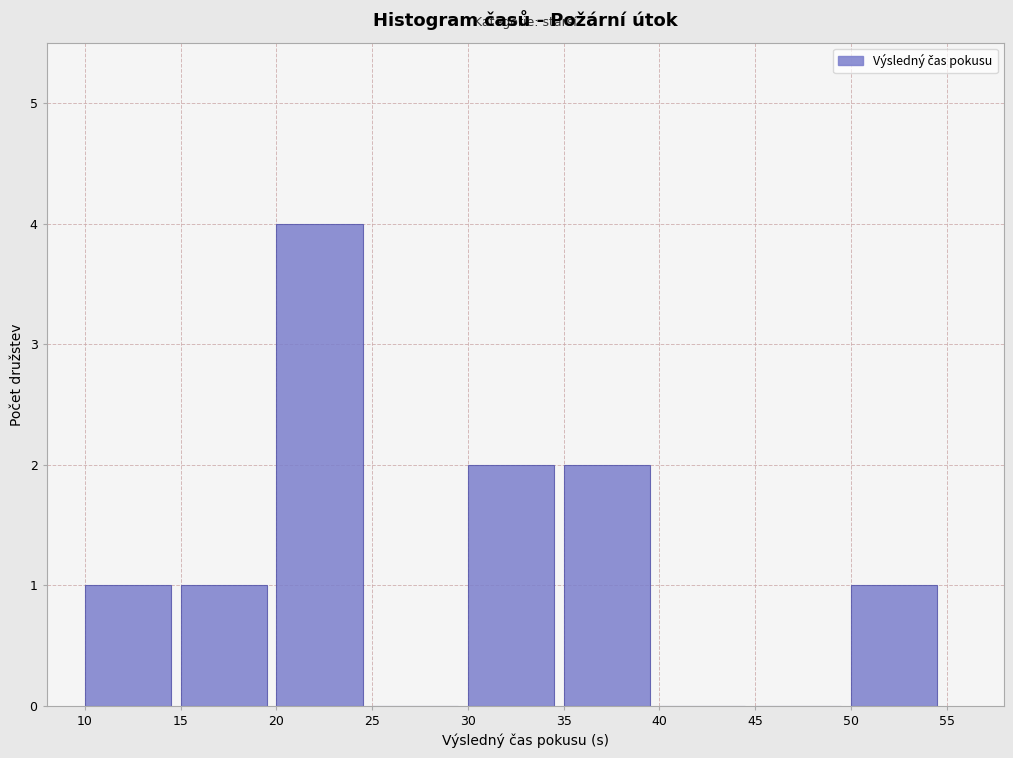

Reading left to right, transcribe this chart: for each bar, give the range it covers on the x-axis and its height. The values are not printed on the chart, so give them approximately, as read against the axis.

10 to 15: 1
15 to 20: 1
20 to 25: 4
25 to 30: 0
30 to 35: 2
35 to 40: 2
40 to 45: 0
45 to 50: 0
50 to 55: 1